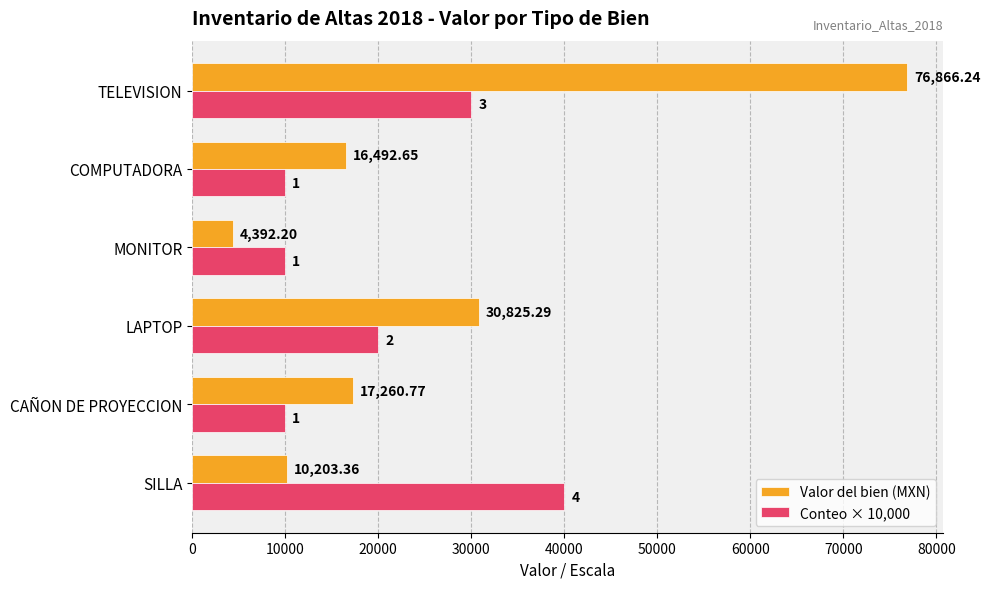

What is the difference between the maximum and minimum values in the Valor del bien (MXN) series?

72474.0